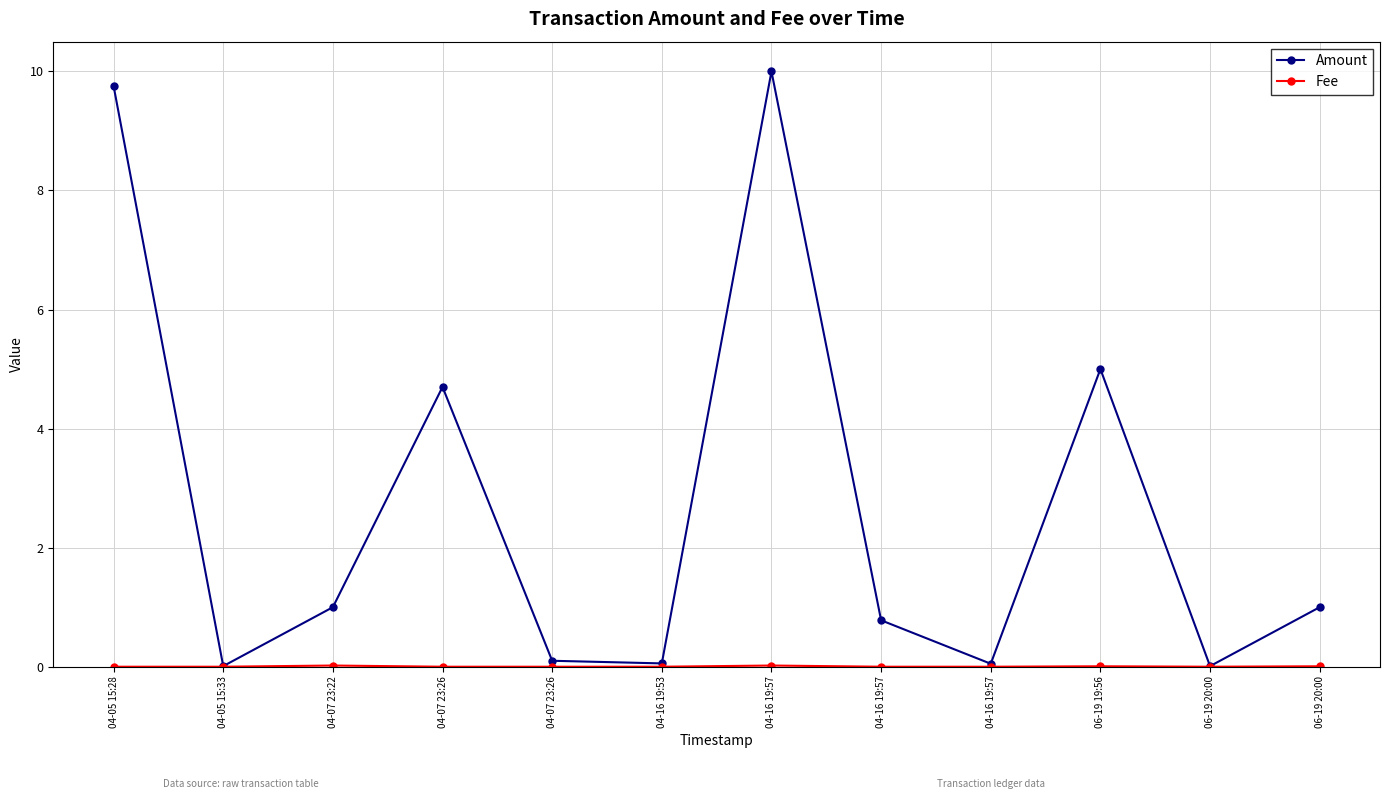

Count the number of categories in the chart.

12